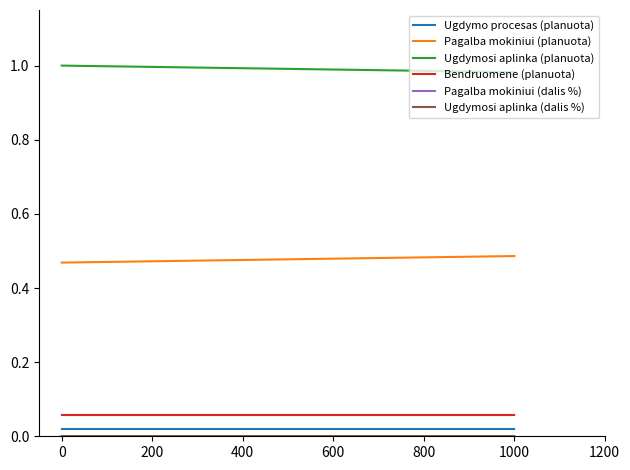

Does the chart have visible grid lines?

No